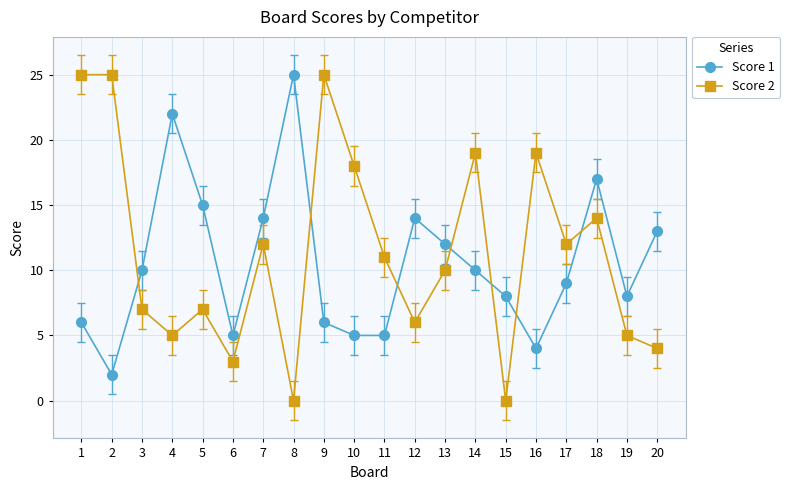

Reading left to right, what are all the values shown in this chart?

Score 1: 1=6	2=2	3=10	4=22	5=15	6=5	7=14	8=25	9=6	10=5	11=5	12=14	13=12	14=10	15=8	16=4	17=9	18=17	19=8	20=13
Score 2: 1=25	2=25	3=7	4=5	5=7	6=3	7=12	8=0	9=25	10=18	11=11	12=6	13=10	14=19	15=0	16=19	17=12	18=14	19=5	20=4